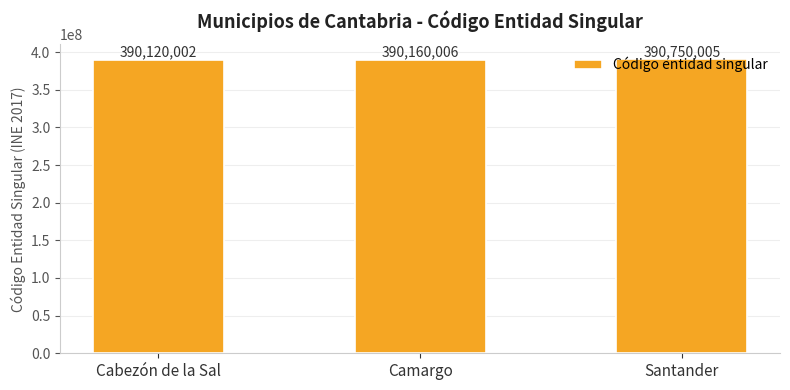

At which label is the value closest to 390435003?

Camargo